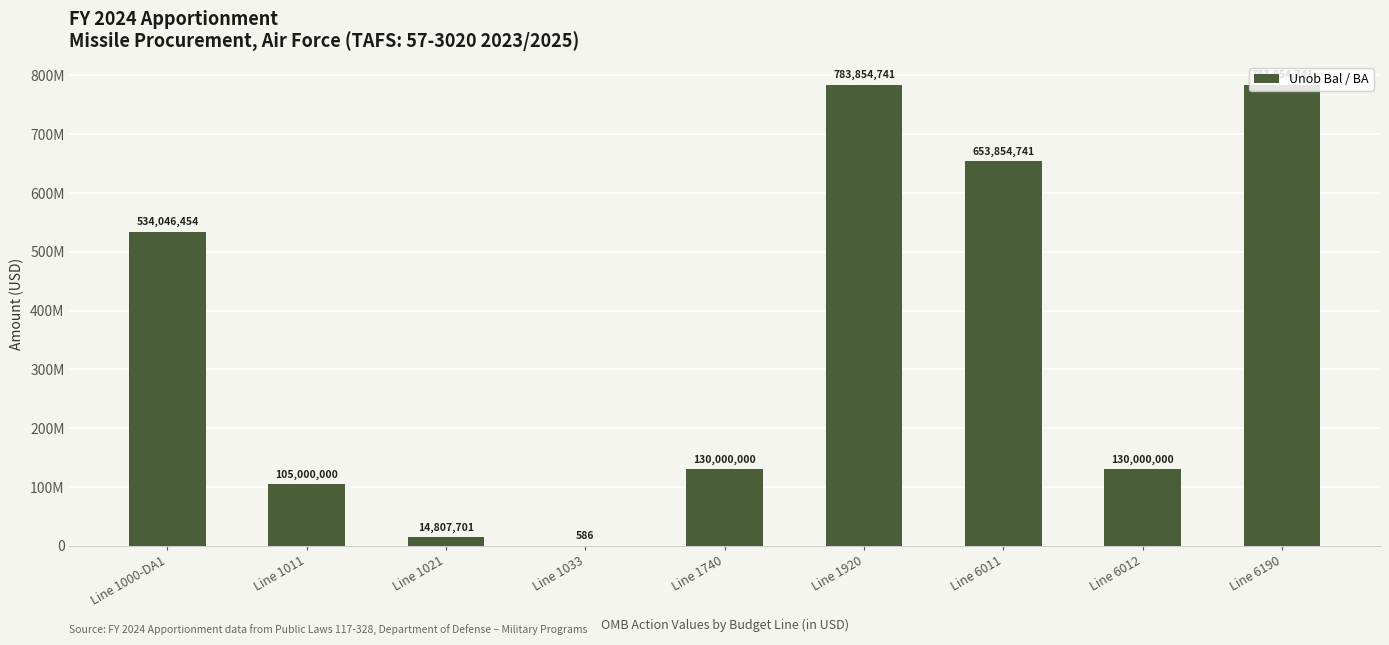

Reading left to right, list all the values displayed in this chart.

Line 1000-DA1=534046454	Line 1011=105000000	Line 1021=14807701	Line 1033=586	Line 1740=130000000	Line 1920=783854741	Line 6011=653854741	Line 6012=130000000	Line 6190=783854741